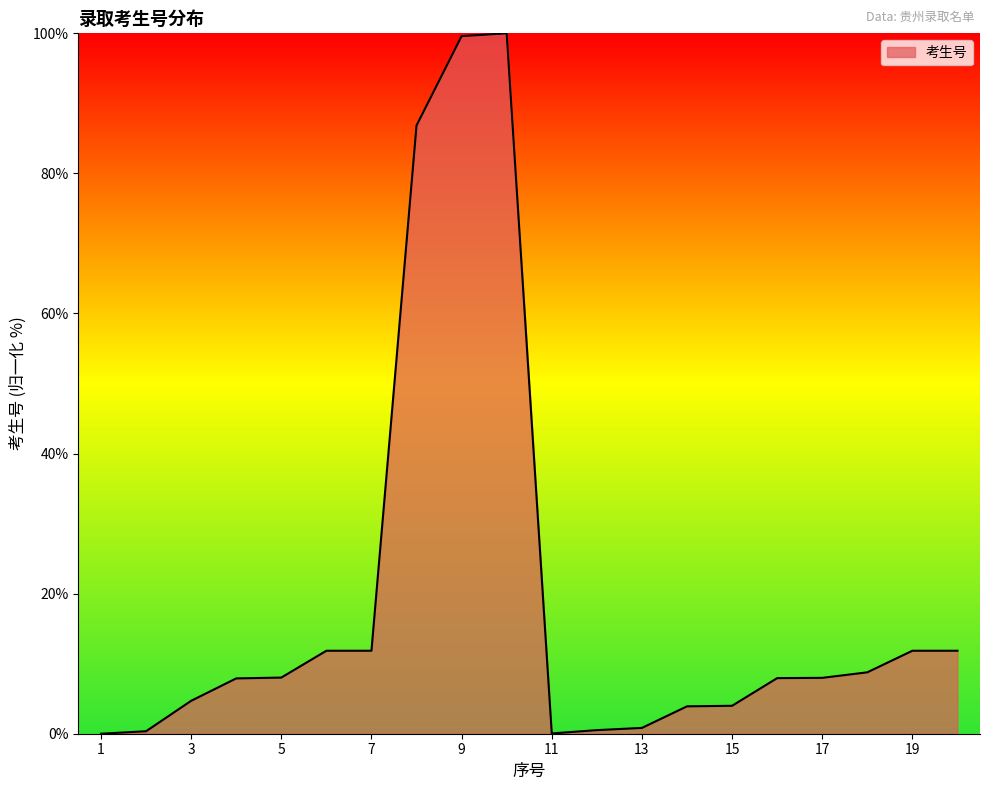

What is the greatest value displayed?

100.0